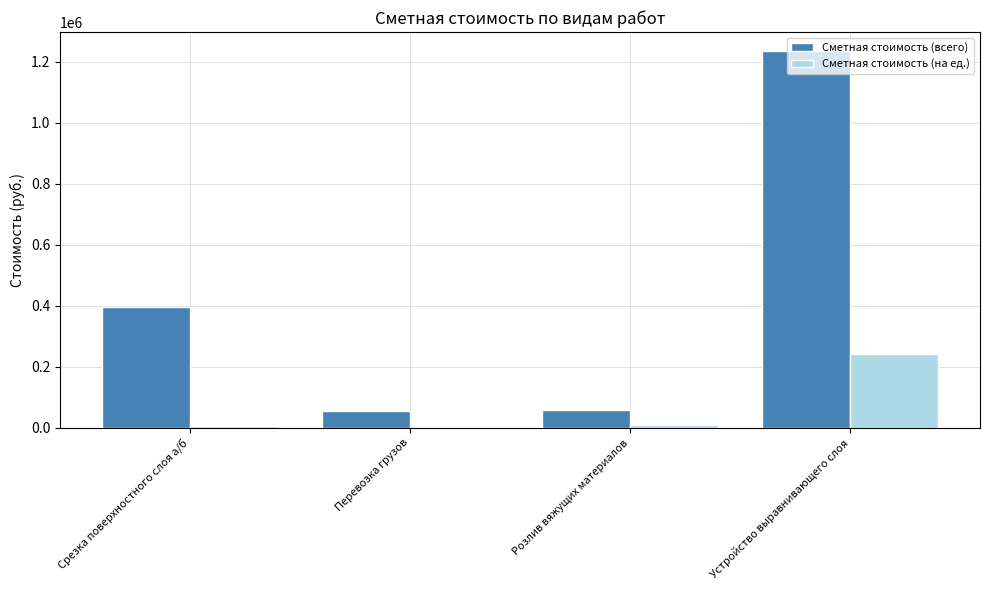

What are all the series names shown in the legend?

Сметная стоимость (всего), Сметная стоимость (на ед.)